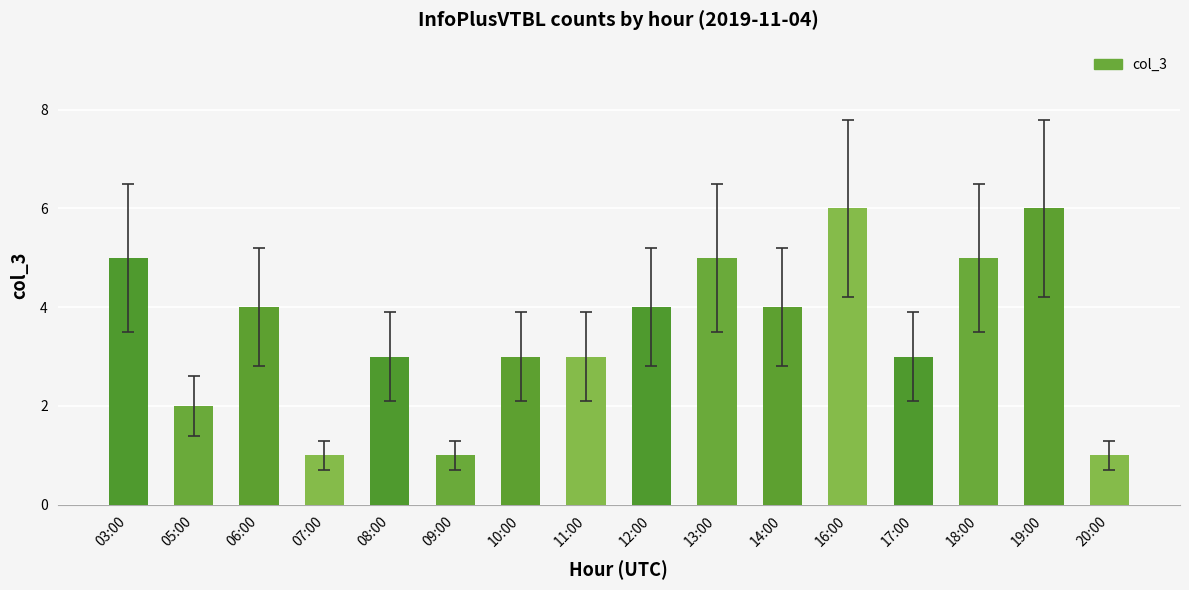

The value at 20:00 is 1. True or false?

True